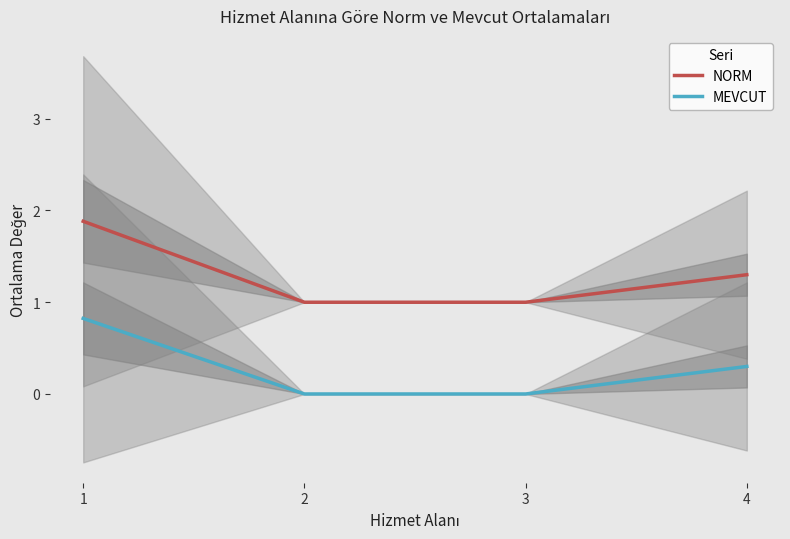

True or false: MEVCUT has a value of 1.1 at 1.

False